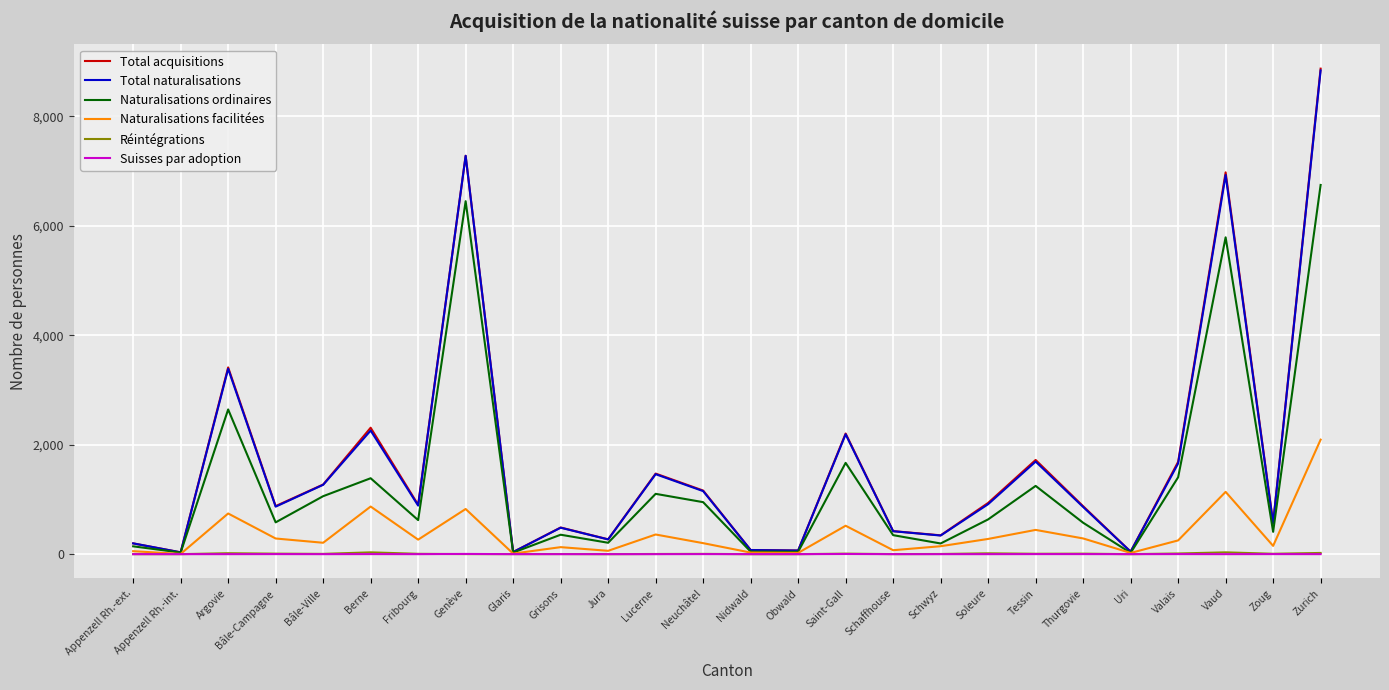

What is the difference between the maximum and minimum values in the Naturalisations ordinaires series?

6723